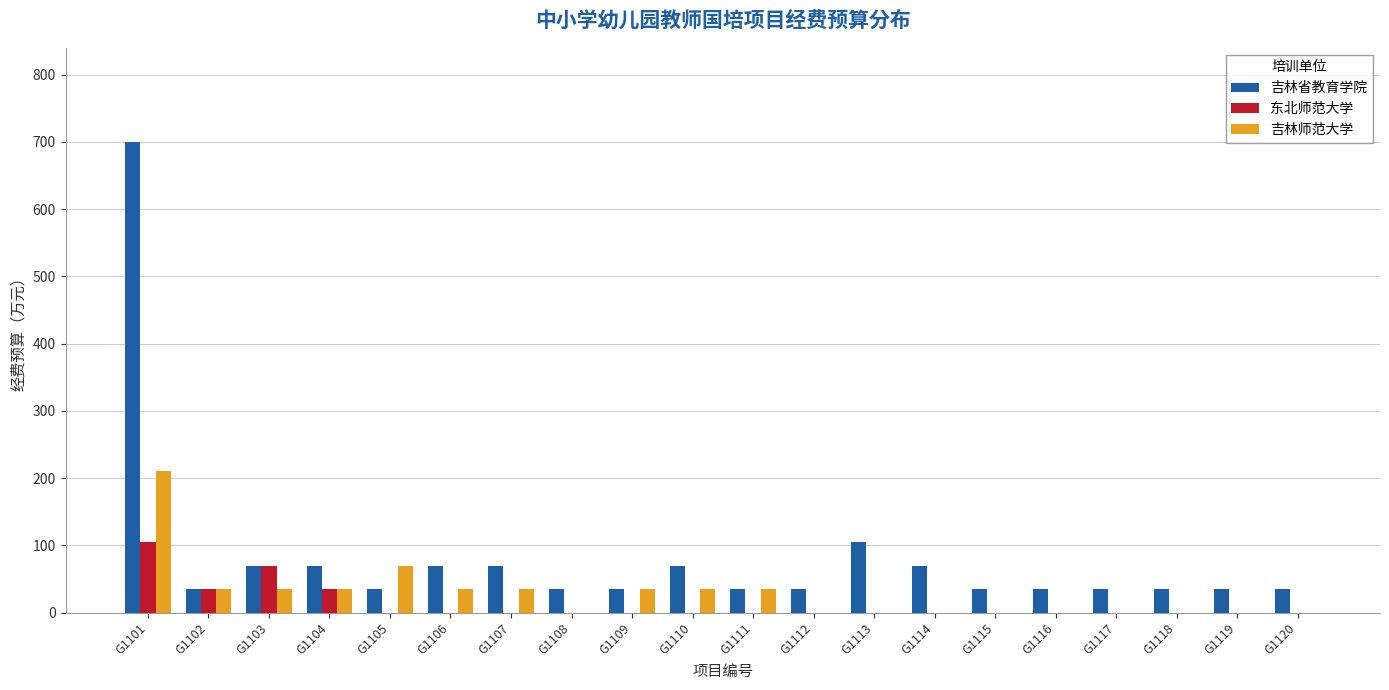

At which label is 吉林省教育学院 closest to 367?

G1113